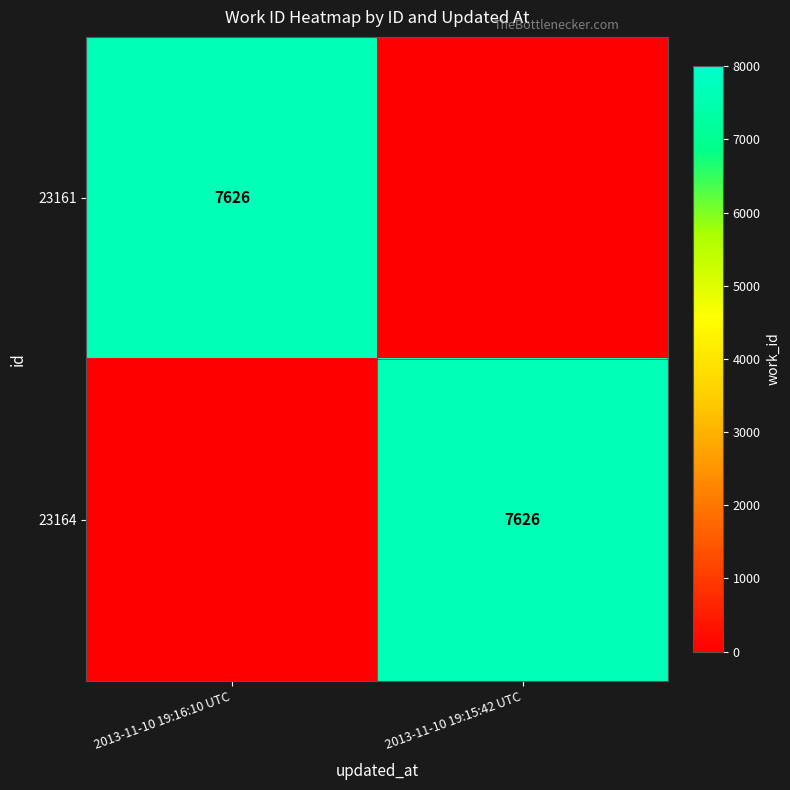

The value of 23161 at 2013-11-10 19:16:10 UTC is 7626. True or false?

True